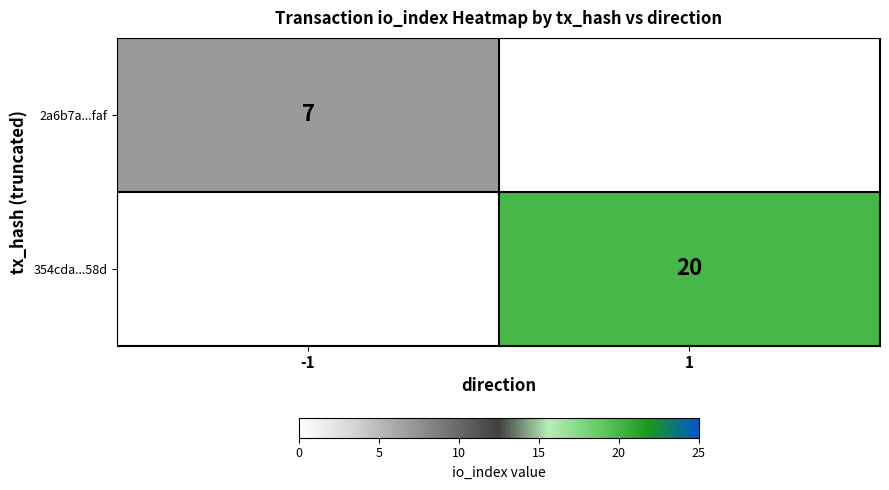

Is it true that 354cda...58d equals 20 at 1?

True